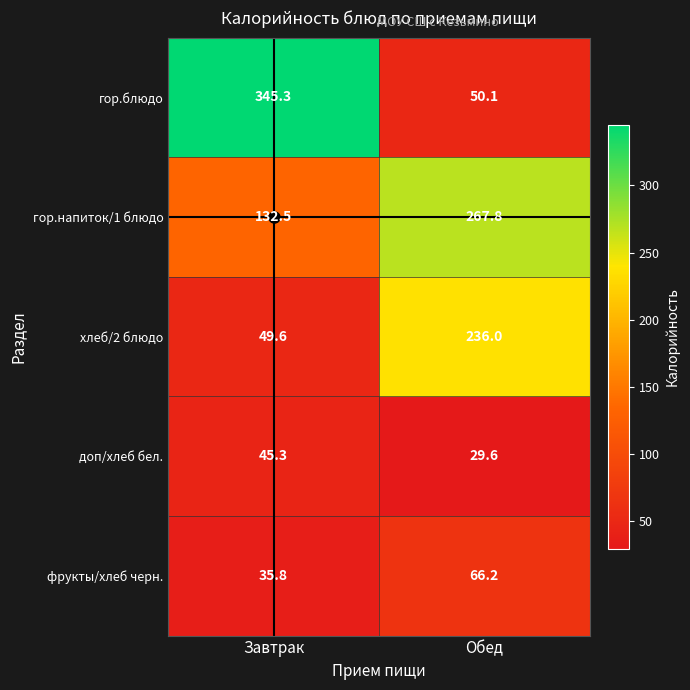

What is the lowest value of the гор.блюдо series?

50.1